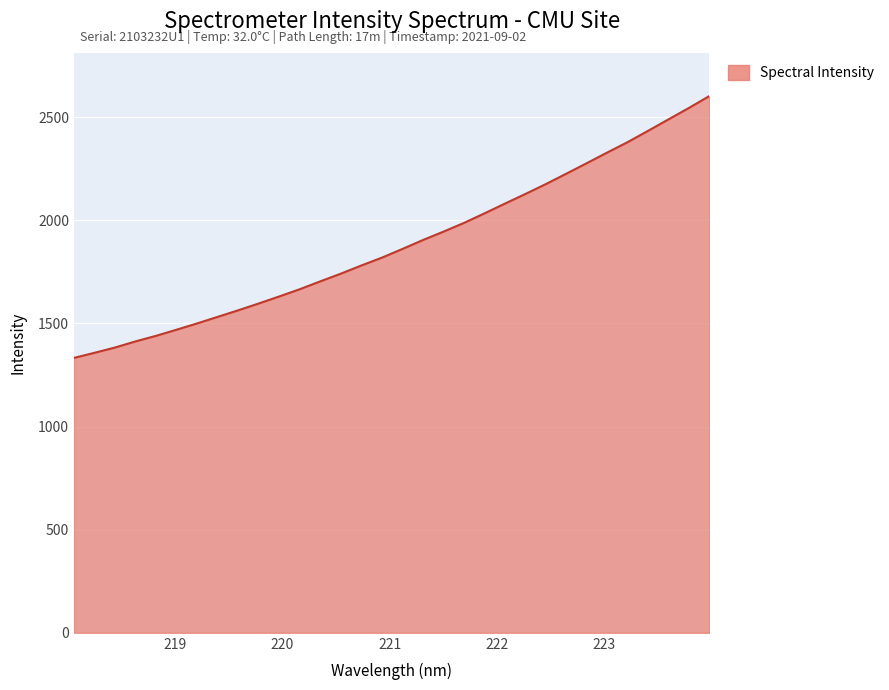

What is the smallest value displayed?

1333.1